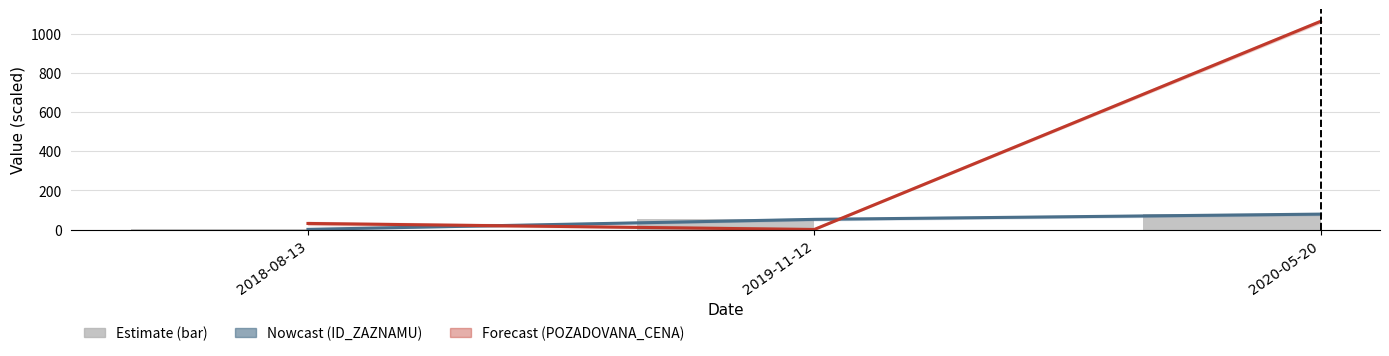

Which has a higher value, 2019-11-12 or 2018-08-13?

2019-11-12